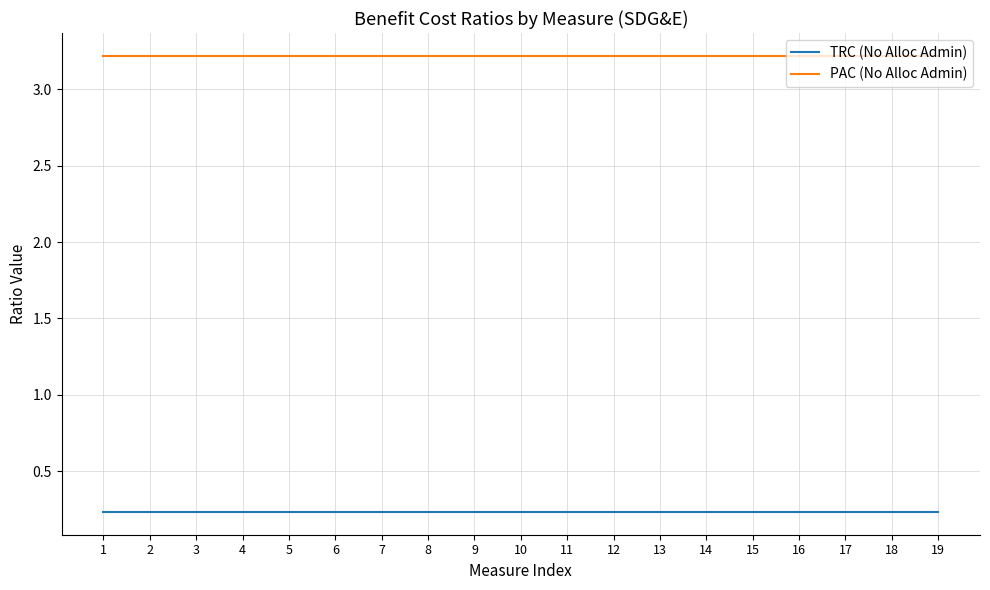

Is it true that TRC (No Alloc Admin) equals 0.2 at 3?

True